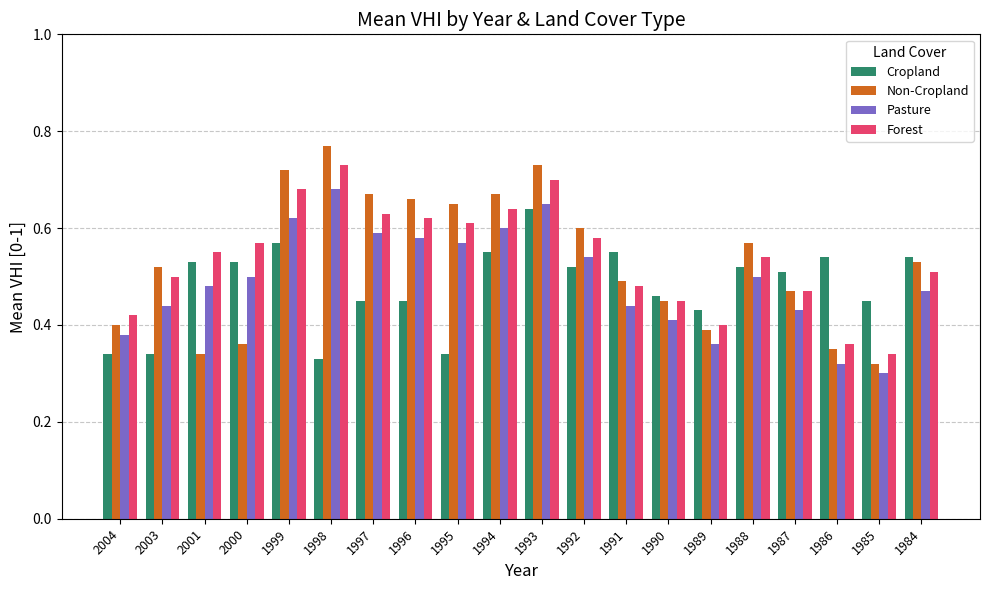

How many Forest values are between 0 and 1?

20